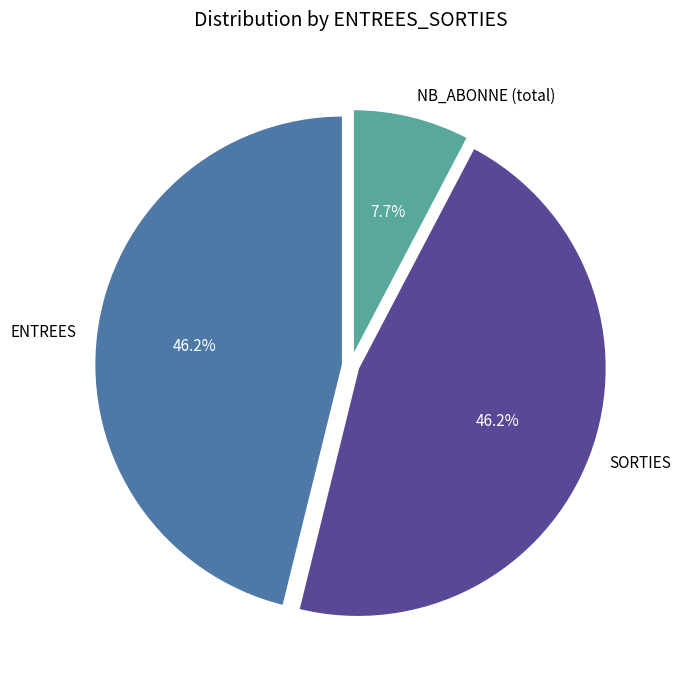

What percentage do ENTREES and NB_ABONNE together represent?

53.8%